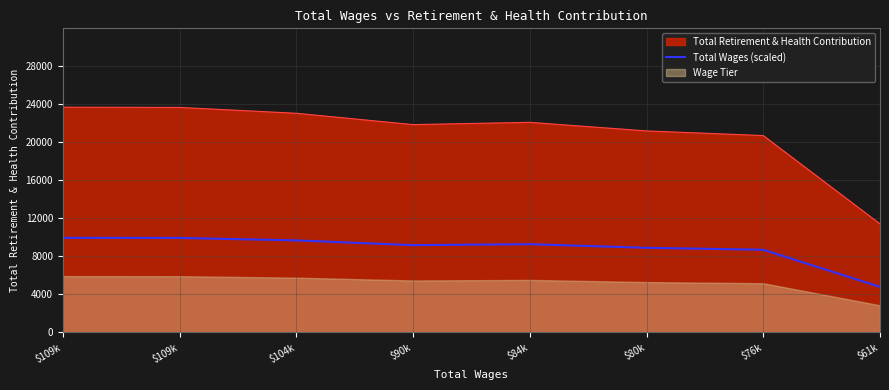

List the labels in order of value, smallest first.

$61k, $76k, $80k, $90k, $84k, $104k, $109k, $109k